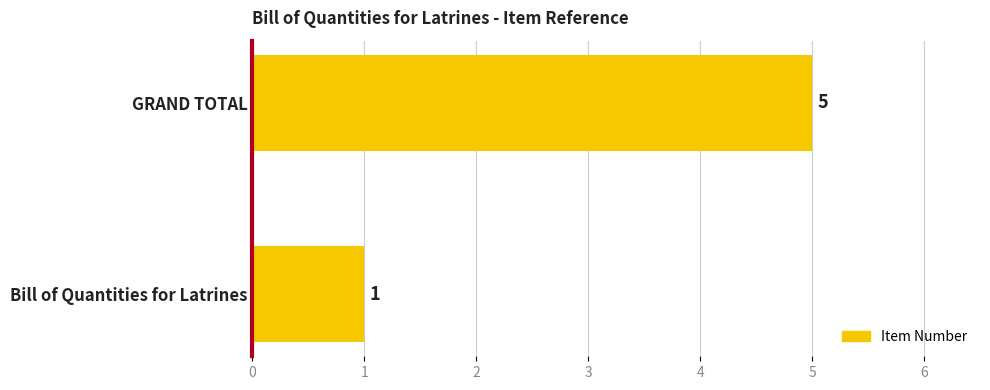

What is the minimum value shown in the chart?

1